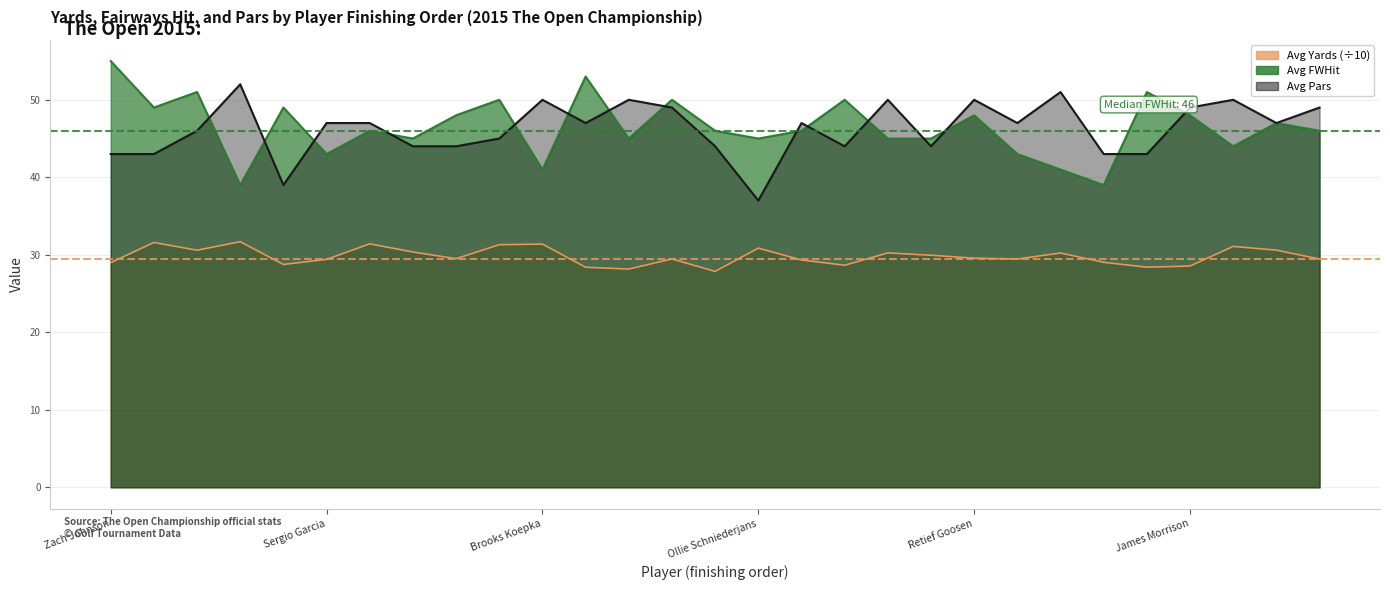

True or false: Avg Yards and Avg FWHit cross at least once.

False